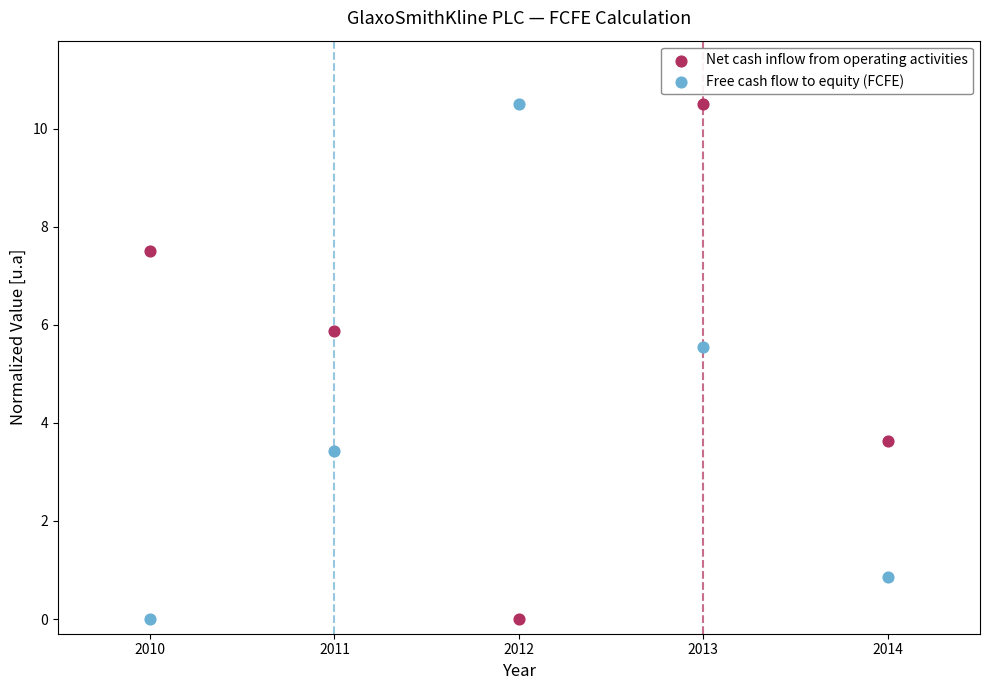

What is the X range (max minus min) for the scatter plot?

4.0